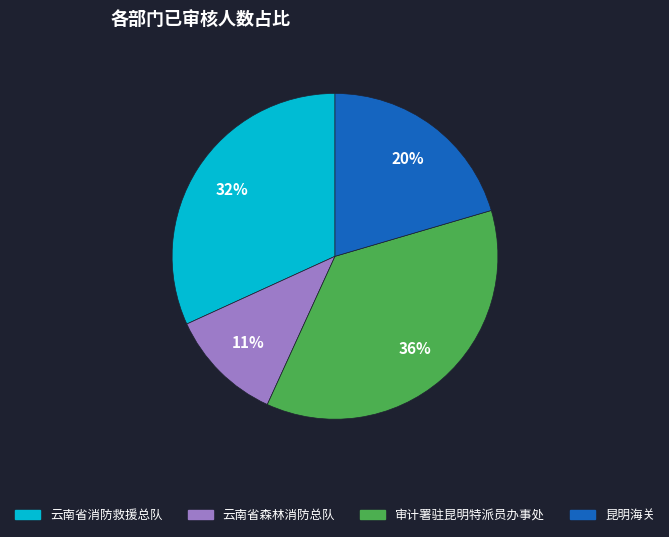

To the nearest percent, what is the average slice percentage?

25%